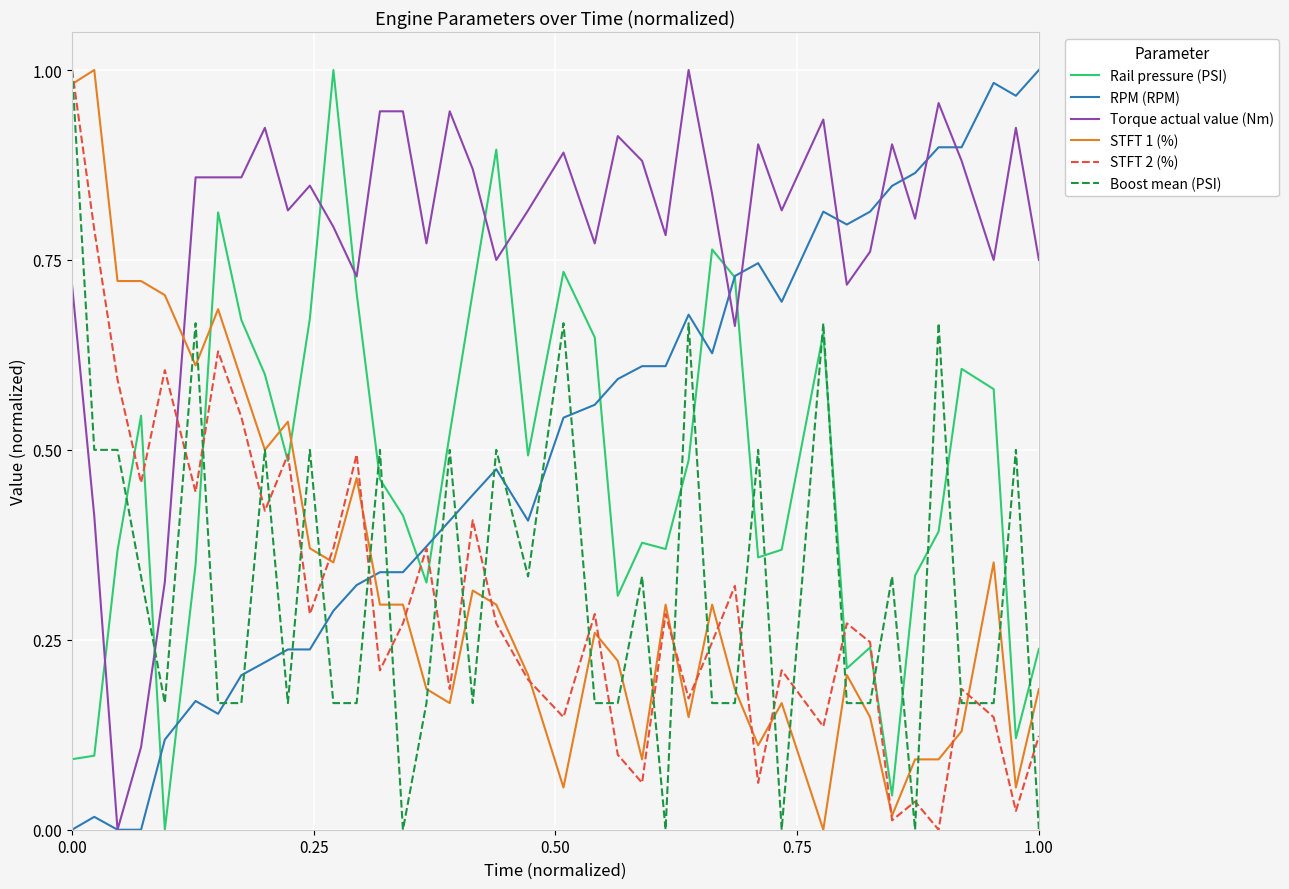

How many lines are shown in the chart?

6